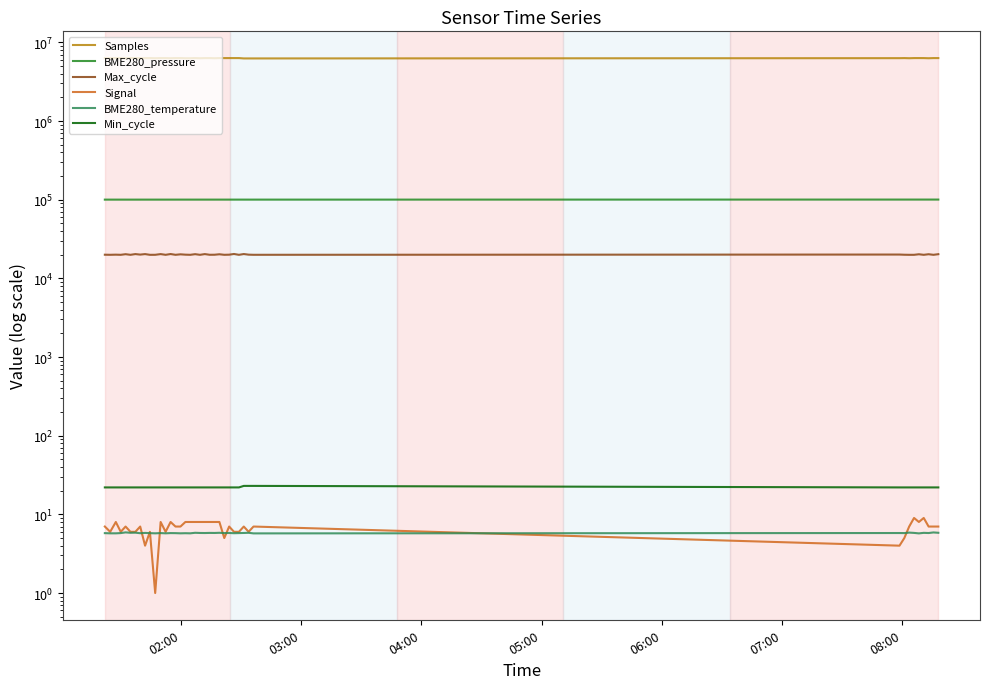

What are all the series names shown in the legend?

Samples, BME280_pressure, Max_cycle, Signal, BME280_temperature, Min_cycle